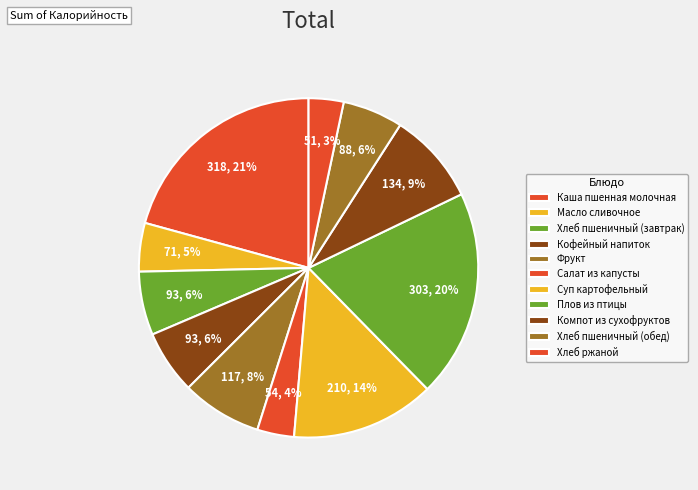

Does Фрукт account for over 50% of the chart?

No